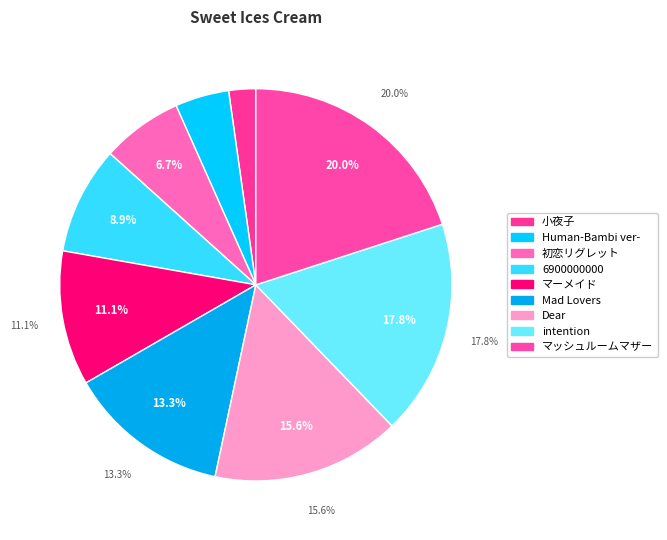

Which slice is the largest?

マッシュルームマザー